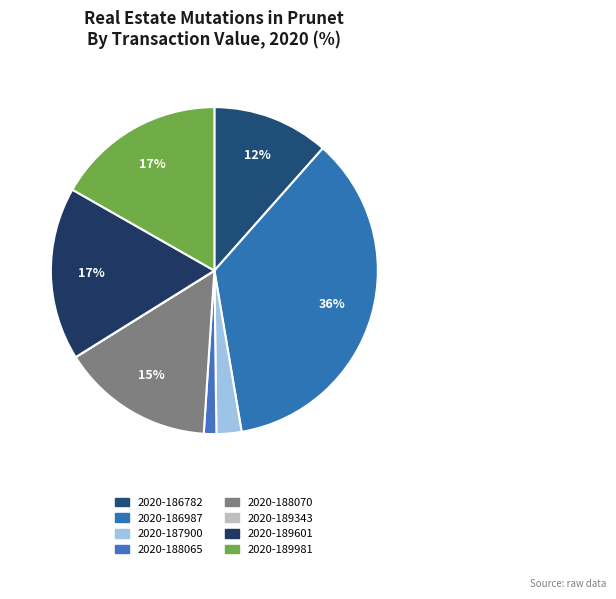

The 2020-187900 slice represents 2% of the pie. True or false?

True